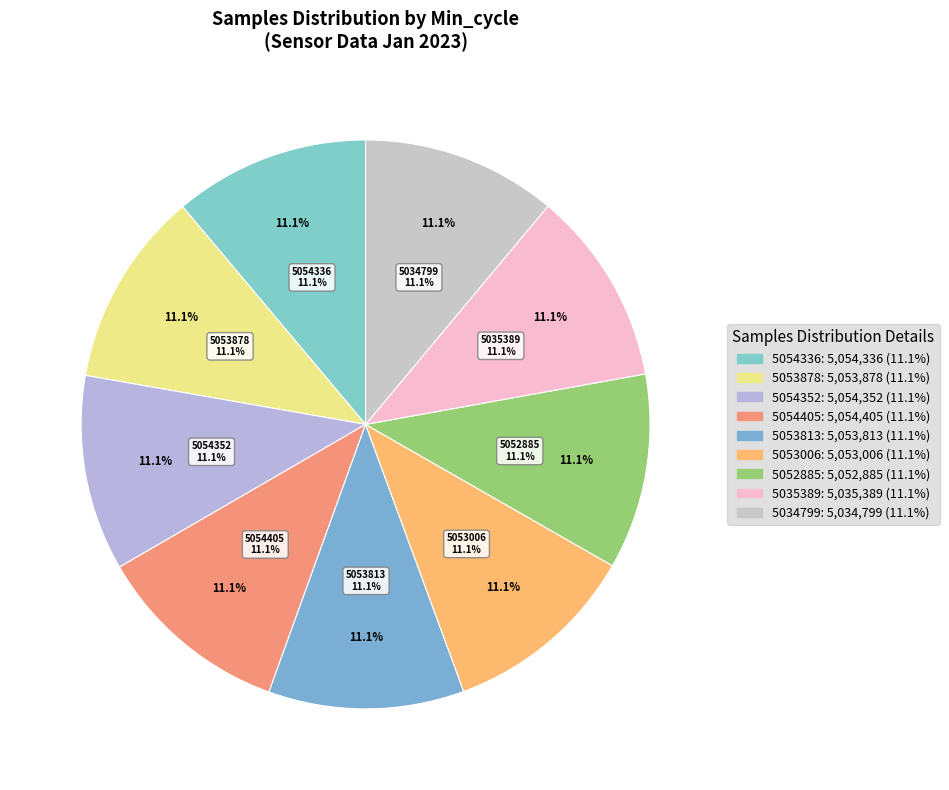

Does Min_cycle=25 account for over 50% of the chart?

No